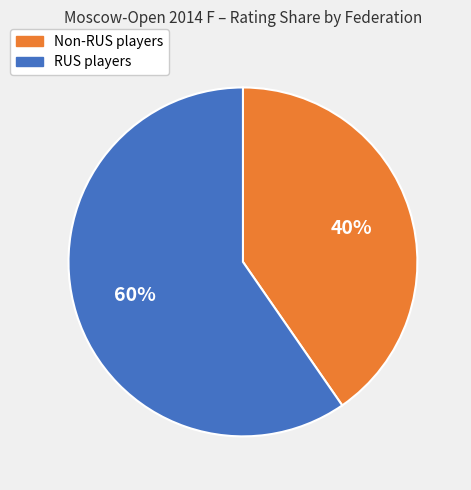

To the nearest percent, what is the average slice percentage?

50%